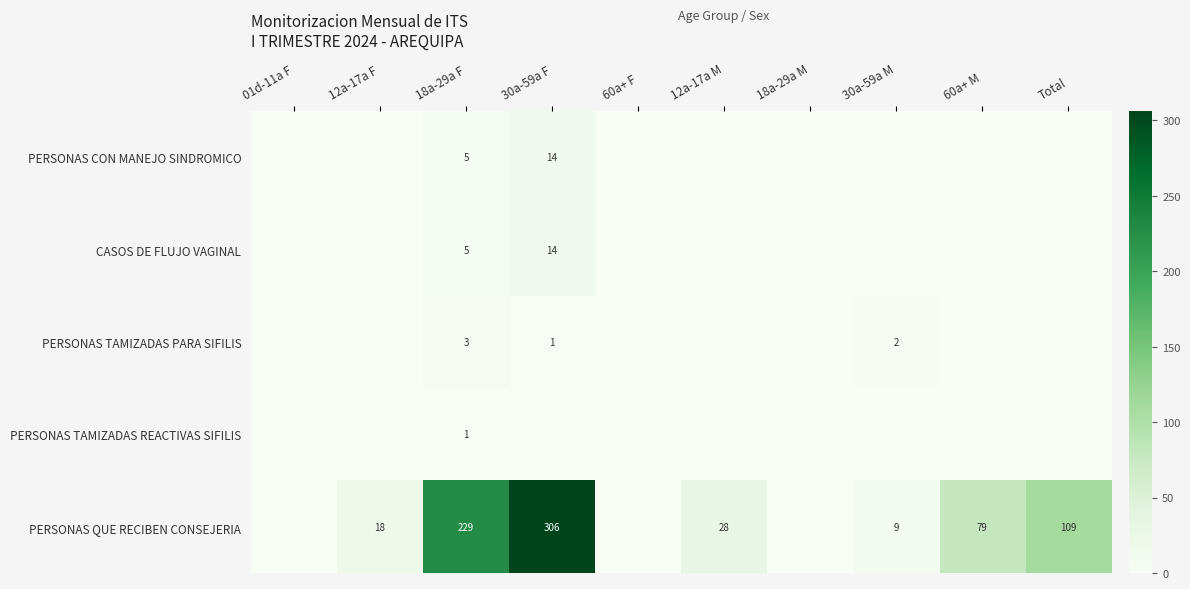

What is the difference between the highest and lowest values at 18a-29a F?

228